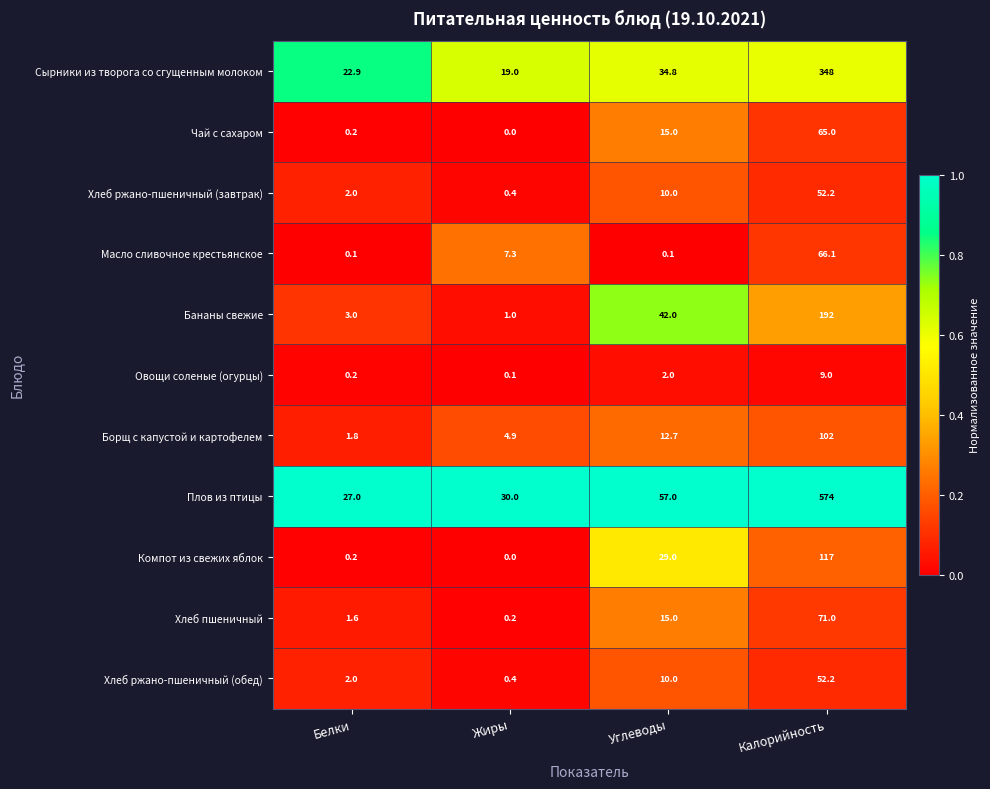

Which category has the lowest value across all series?

Жиры